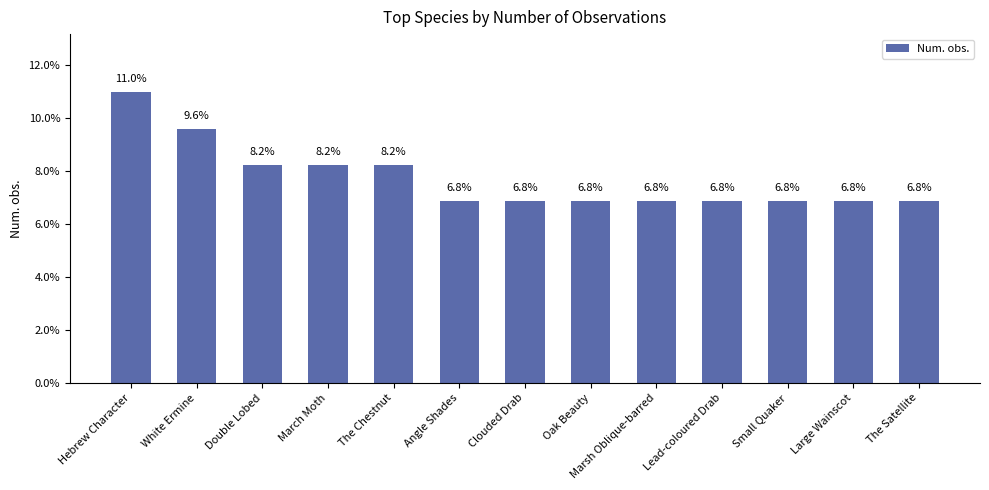

Which category has the highest value across all series?

Hebrew Character